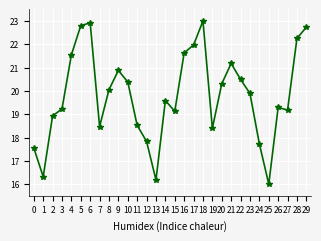

Which label corresponds to the smallest value in the chart?

25